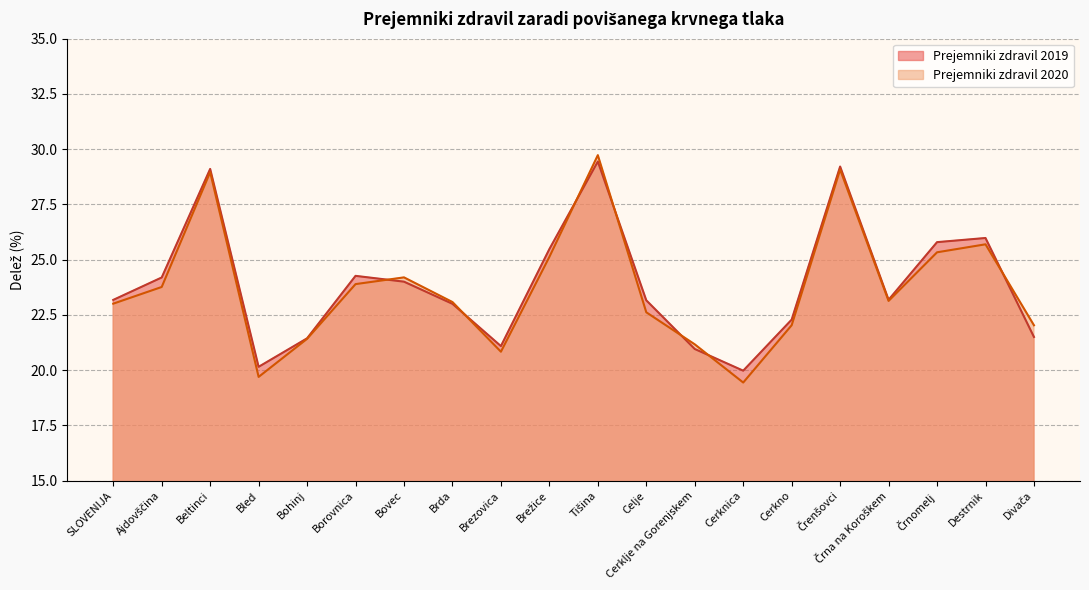

Which series changed the most between Celje and Črna na Koroškem?

Prejemniki zdravil 2020